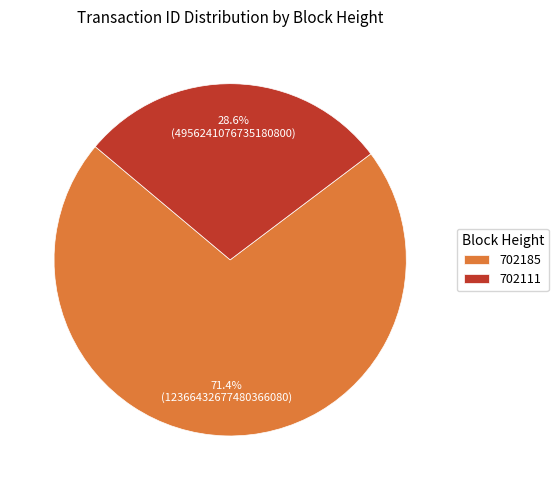

Which has a higher value, 702111 or 702185?

702185